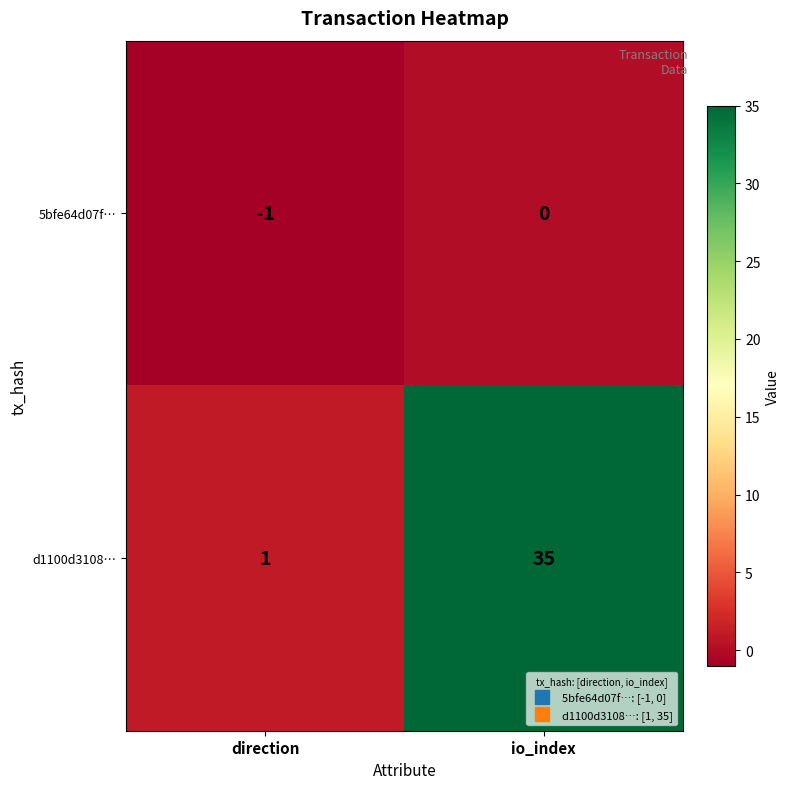

The 5bfe64d07f… series shows -1 at direction. True or false?

True